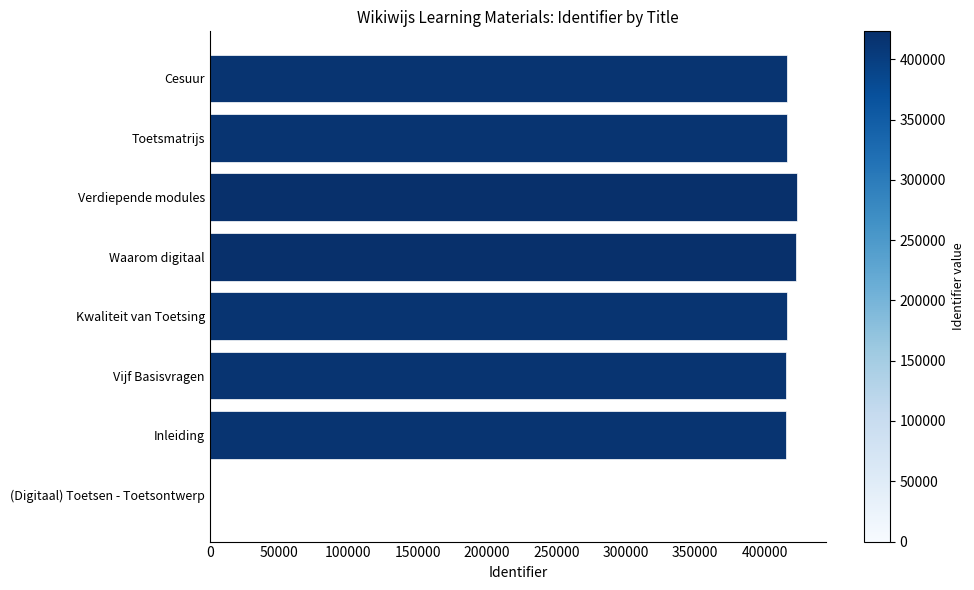

What is the greatest value displayed?

423147